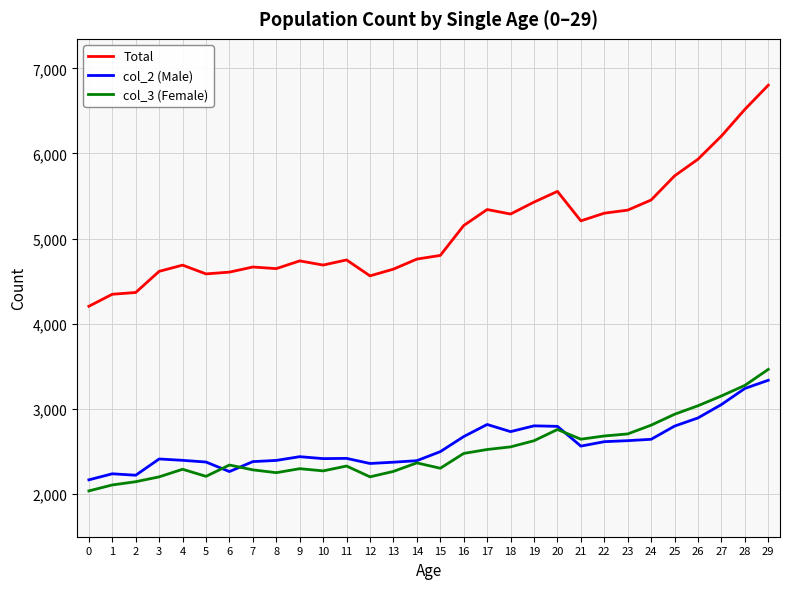

Between which two adjacent categories do col_2 (Male) and col_3 (Female) first intersect?

5 and 6